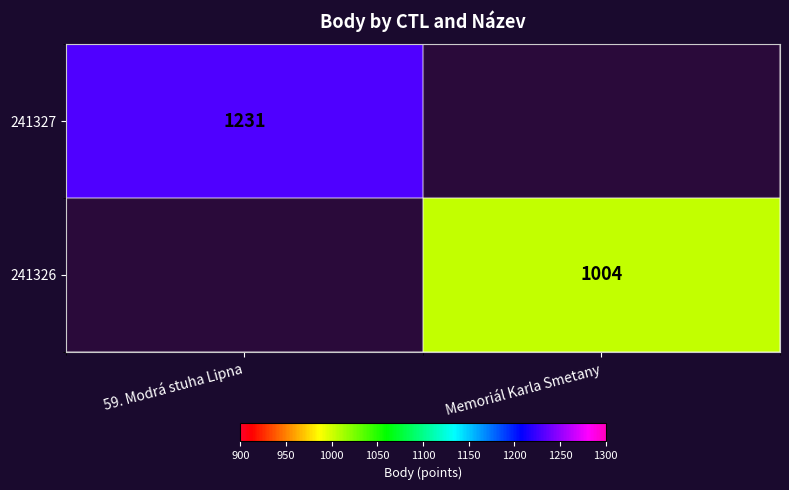

Is it true that 241326 equals 1004 at Memoriál Karla Smetany?

True